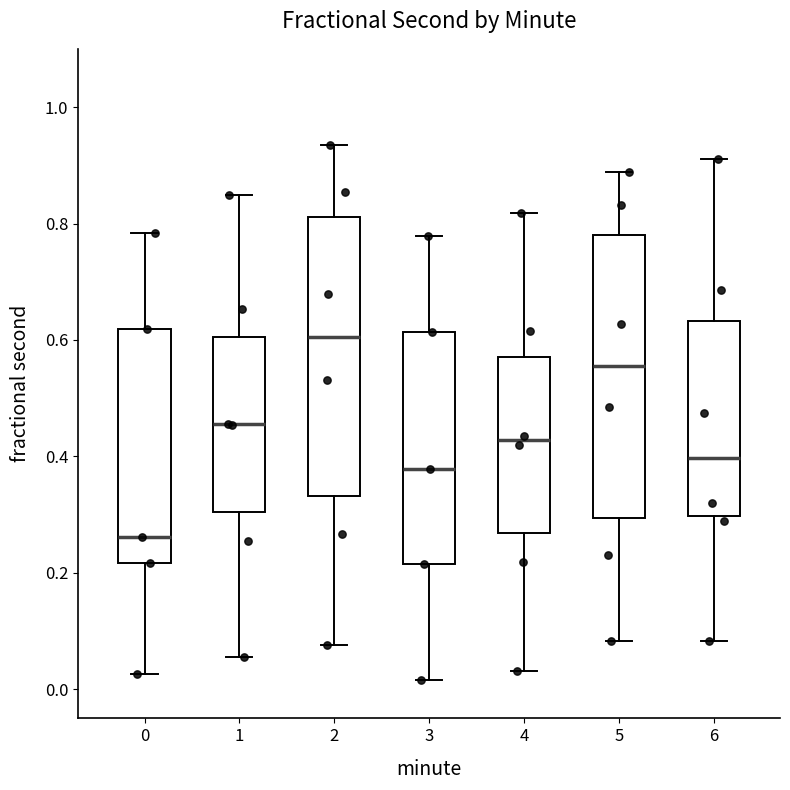

Which box has the lowest median line?

0